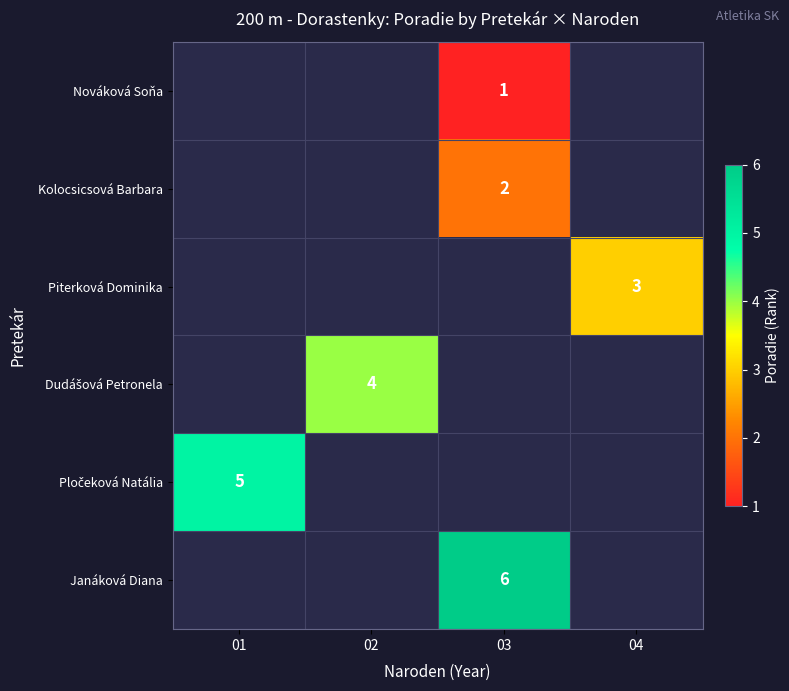

The Janáková Diana series shows 10 at 03. True or false?

False